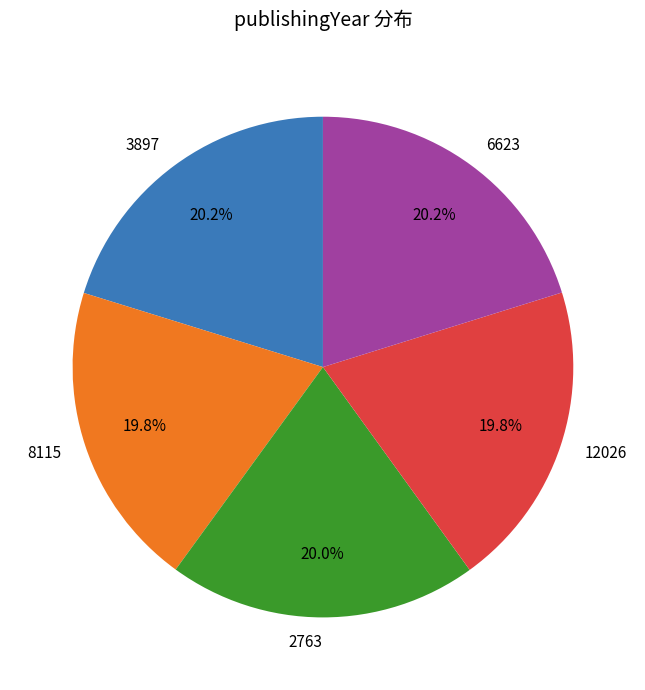

Do 12026 and 8115 together represent more than half of the pie?

No